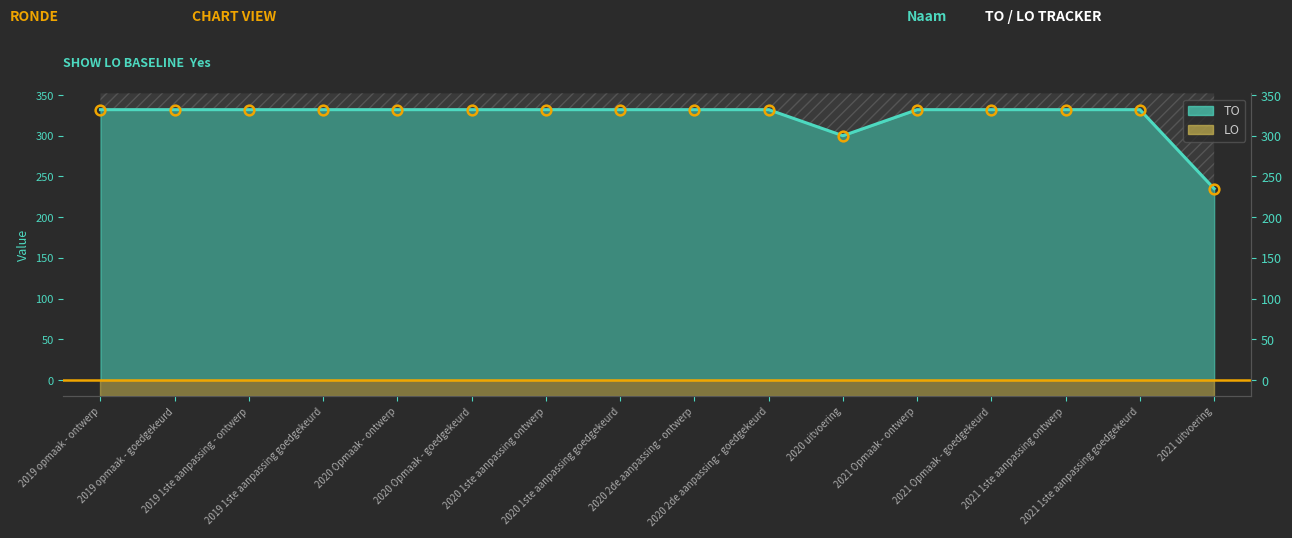

The chart shows a value of 544 at 2020 1ste aanpassing goedgekeurd. True or false?

False